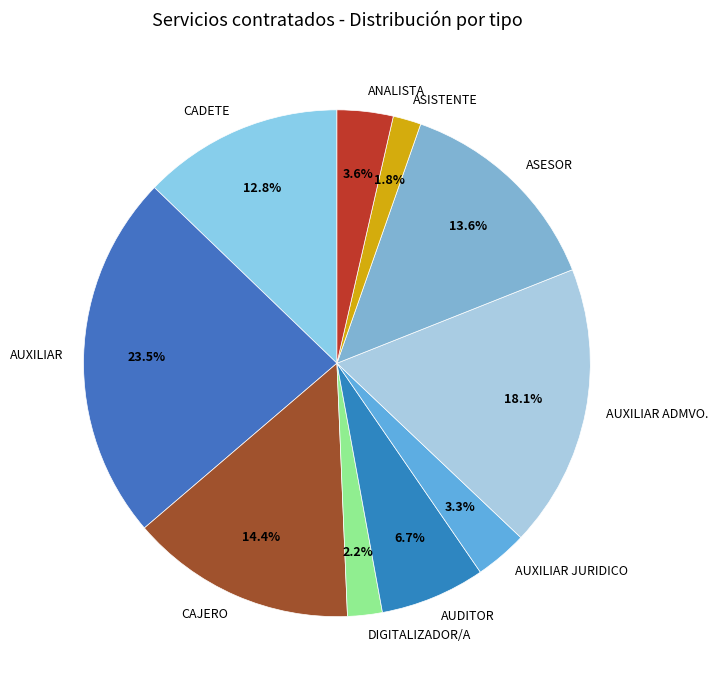

How much of the chart is everything except ANALISTA?

96.4%